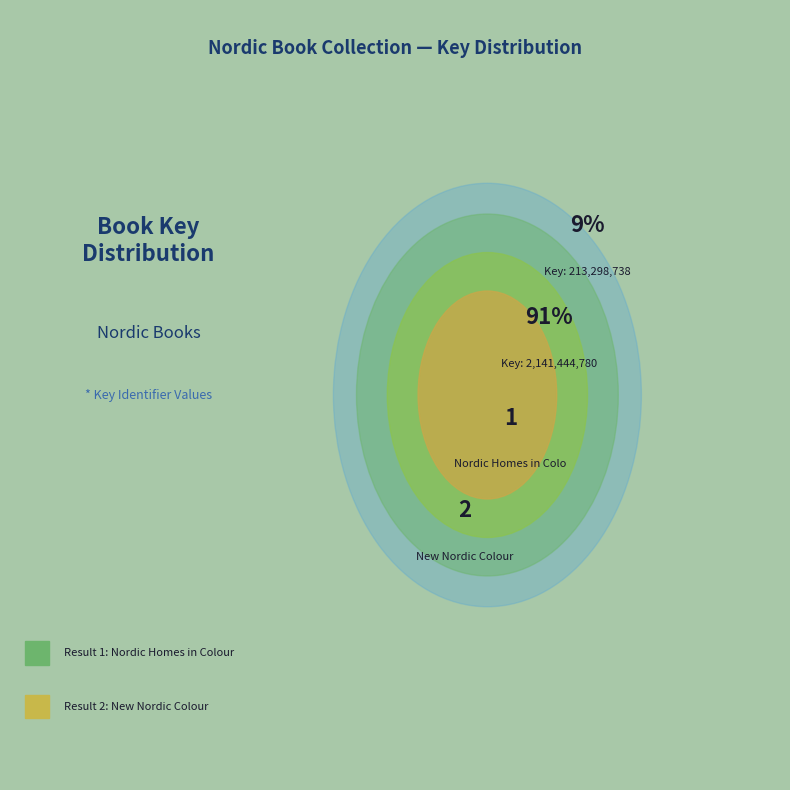

How many slices are in this pie chart?

2